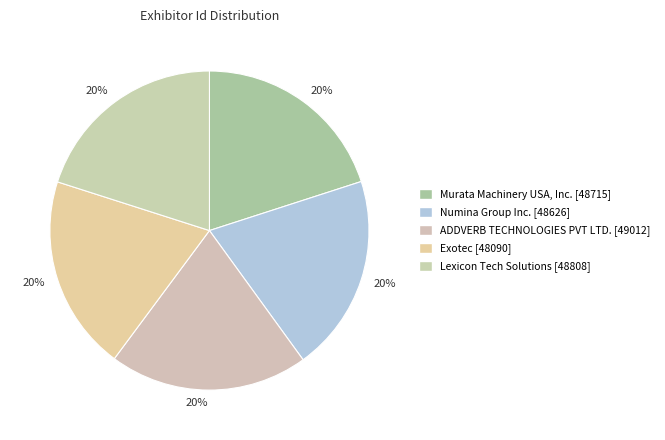

How many slices are in this pie chart?

5